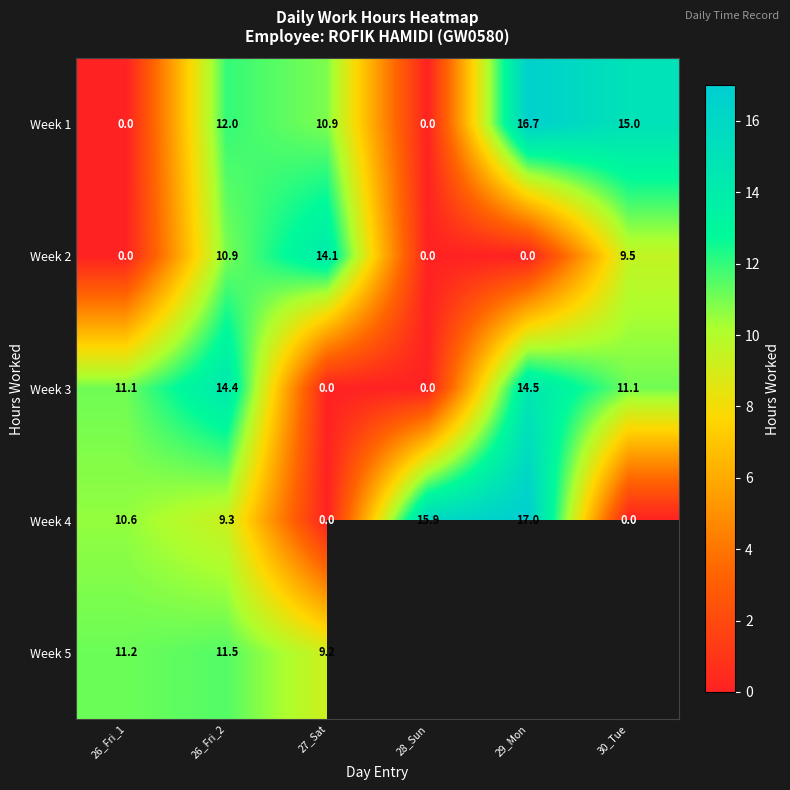

How many values in the Week 2 series exceed 9?

3